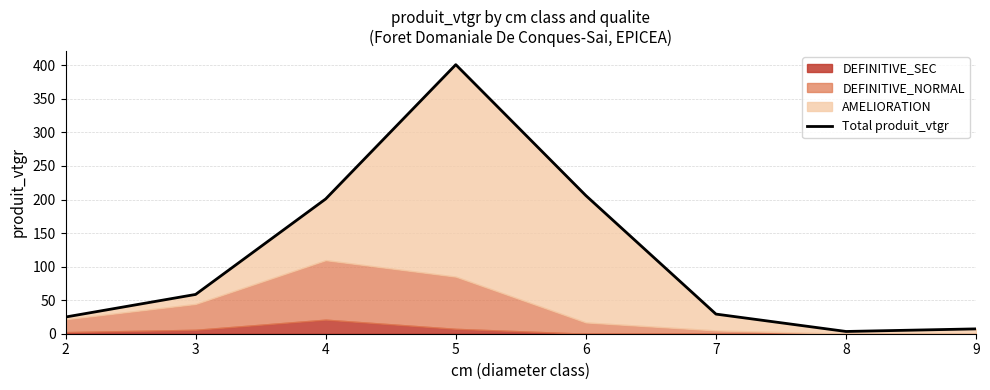

Which category has the lowest value across all series?

8